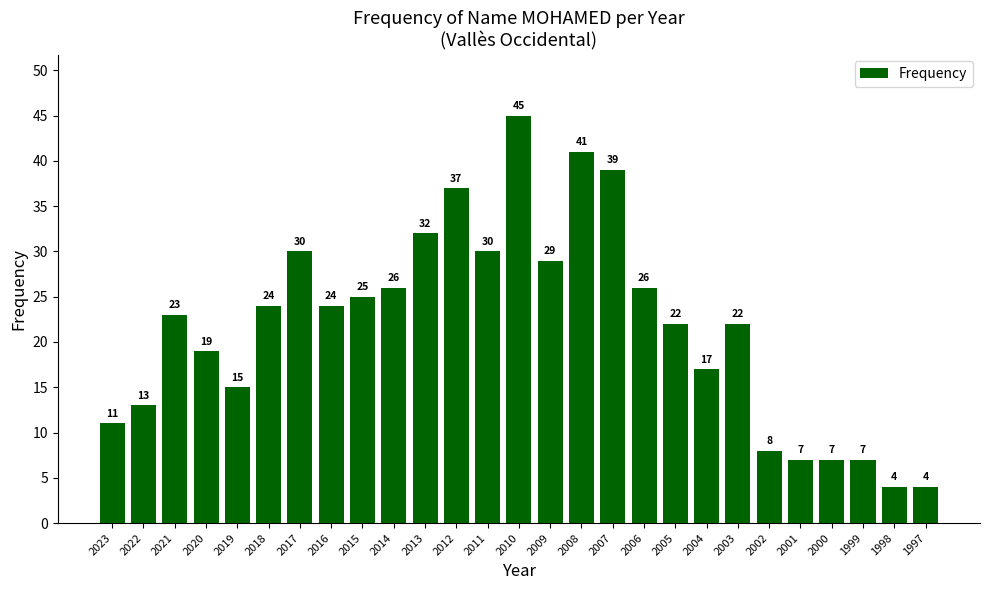

Are the bars grouped side by side (vs. stacked)?

No